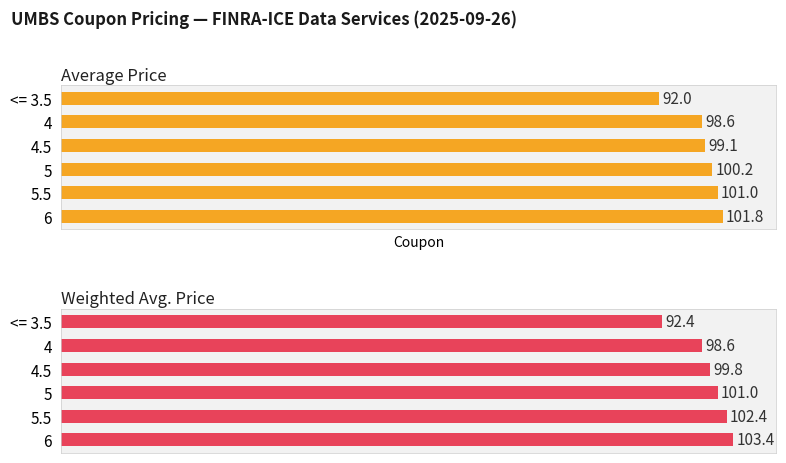

Is the value of Weighted Avg. Price at 5 greater than the value of Average Price at 5.5?

No